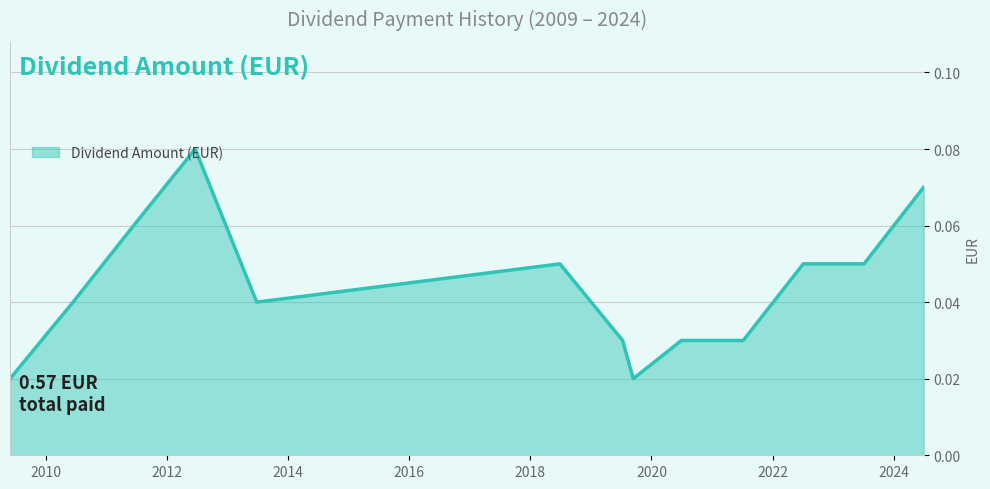

How many points are lower than both their immediate neighbors (excluding endpoints)?

2